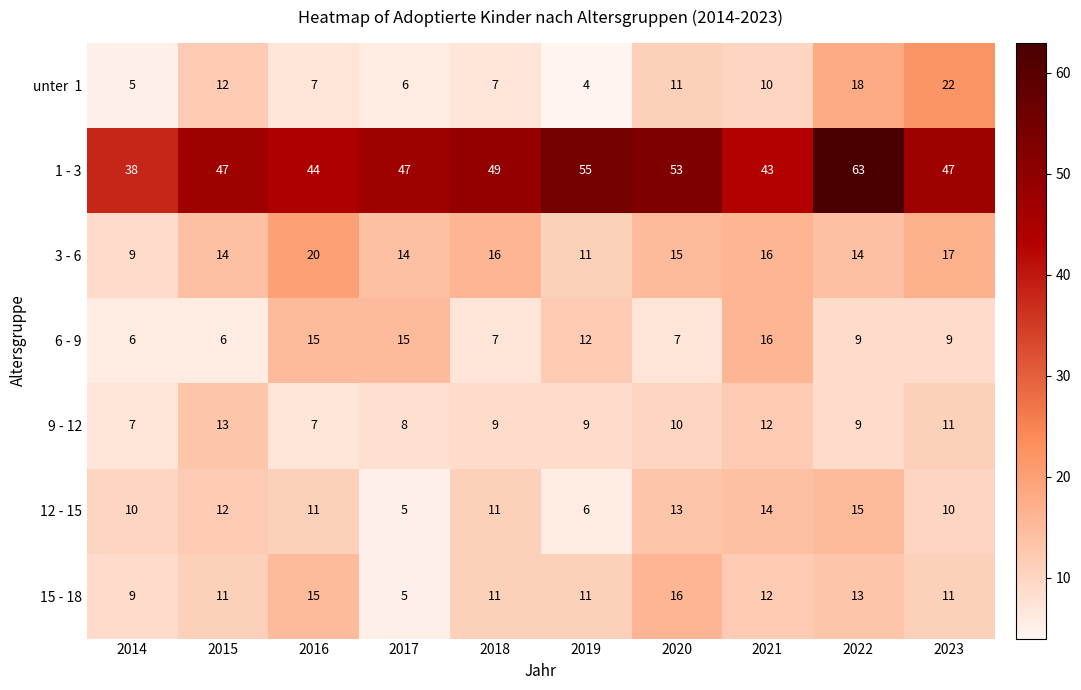

What is the lowest value of the 15 - 18 series?

5